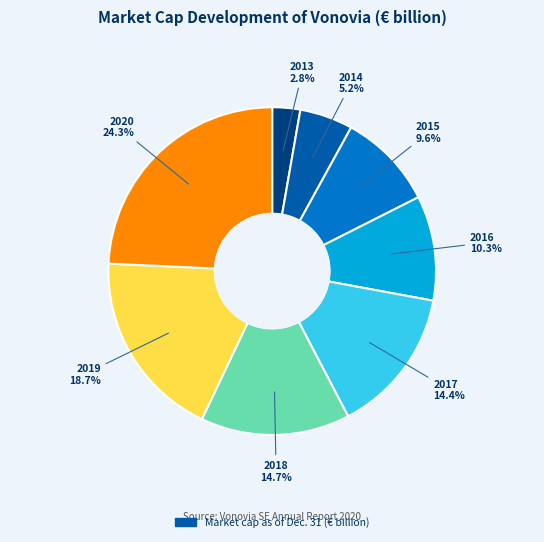

What percentage is the 2013 slice, to the nearest percent?

3%